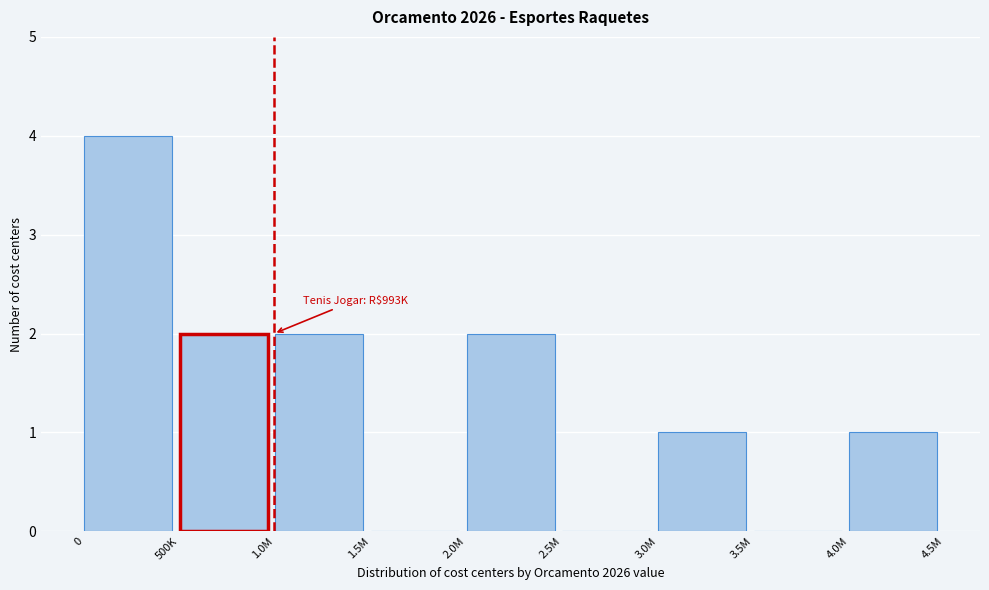

Reading right to left, list all the values displayed in this chart.

4.0M=1	3.5M=0	3.0M=1	2.5M=0	2.0M=2	1.5M=0	1.0M=2	500K=2	0=4